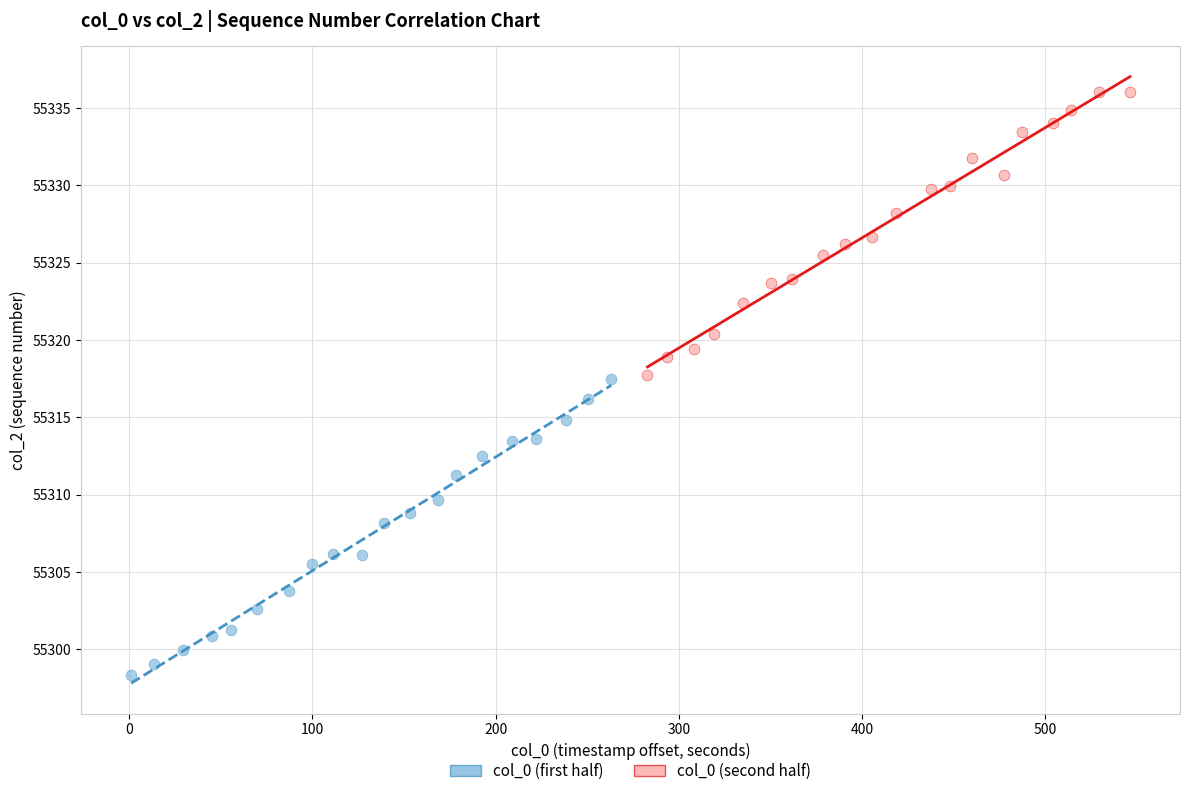

Which series contains the highest Y value?

col_0 (second half)